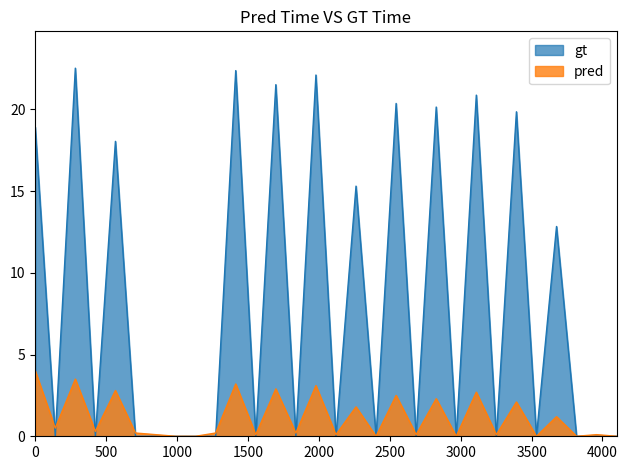

What is the highest value of the gt series?

22.5